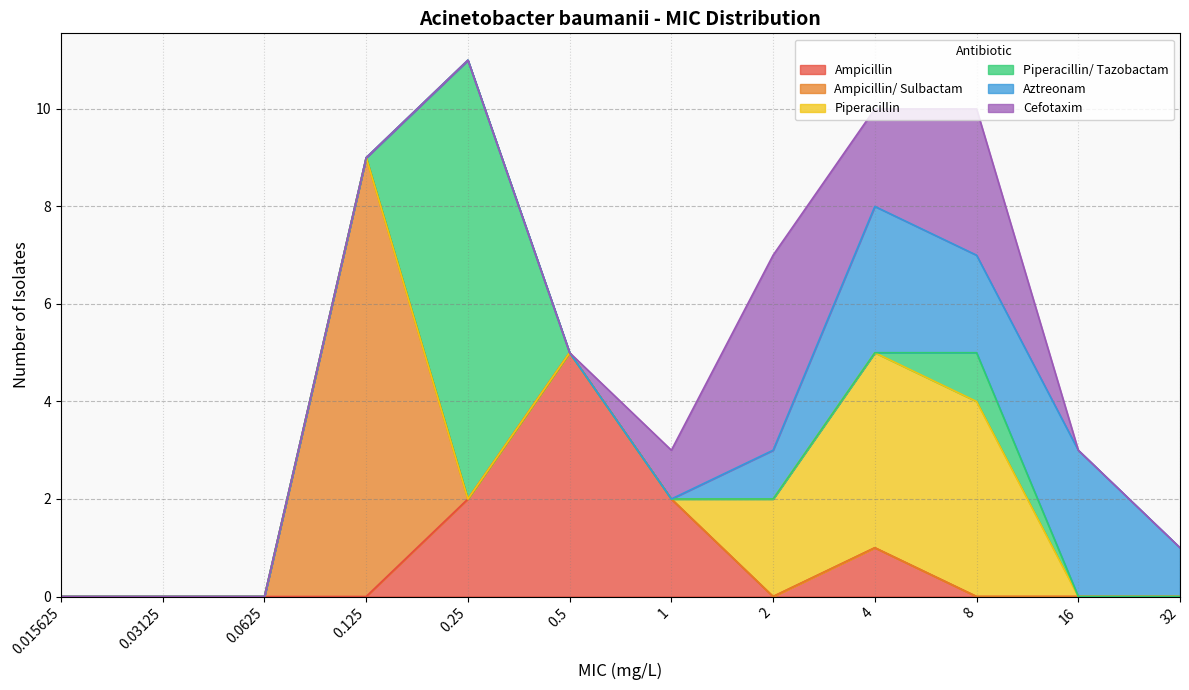

Reading left to right, list all the values displayed in this chart.

Ampicillin: 0.015625=0	0.03125=0	0.0625=0	0.125=0	0.25=2	0.5=5	1=2	2=0	4=1	8=0	16=0	32=0
Ampicillin/ Sulbactam: 0.015625=0	0.03125=0	0.0625=0	0.125=9	0.25=0	0.5=0	1=0	2=0	4=0	8=0	16=0	32=0
Piperacillin: 0.015625=0	0.03125=0	0.0625=0	0.125=0	0.25=0	0.5=0	1=0	2=2	4=4	8=4	16=0	32=0
Piperacillin/ Tazobactam: 0.015625=0	0.03125=0	0.0625=0	0.125=0	0.25=9	0.5=0	1=0	2=0	4=0	8=1	16=0	32=0
Aztreonam: 0.015625=0	0.03125=0	0.0625=0	0.125=0	0.25=0	0.5=0	1=0	2=1	4=3	8=2	16=3	32=1
Cefotaxim: 0.015625=0	0.03125=0	0.0625=0	0.125=0	0.25=0	0.5=0	1=1	2=4	4=2	8=3	16=0	32=0